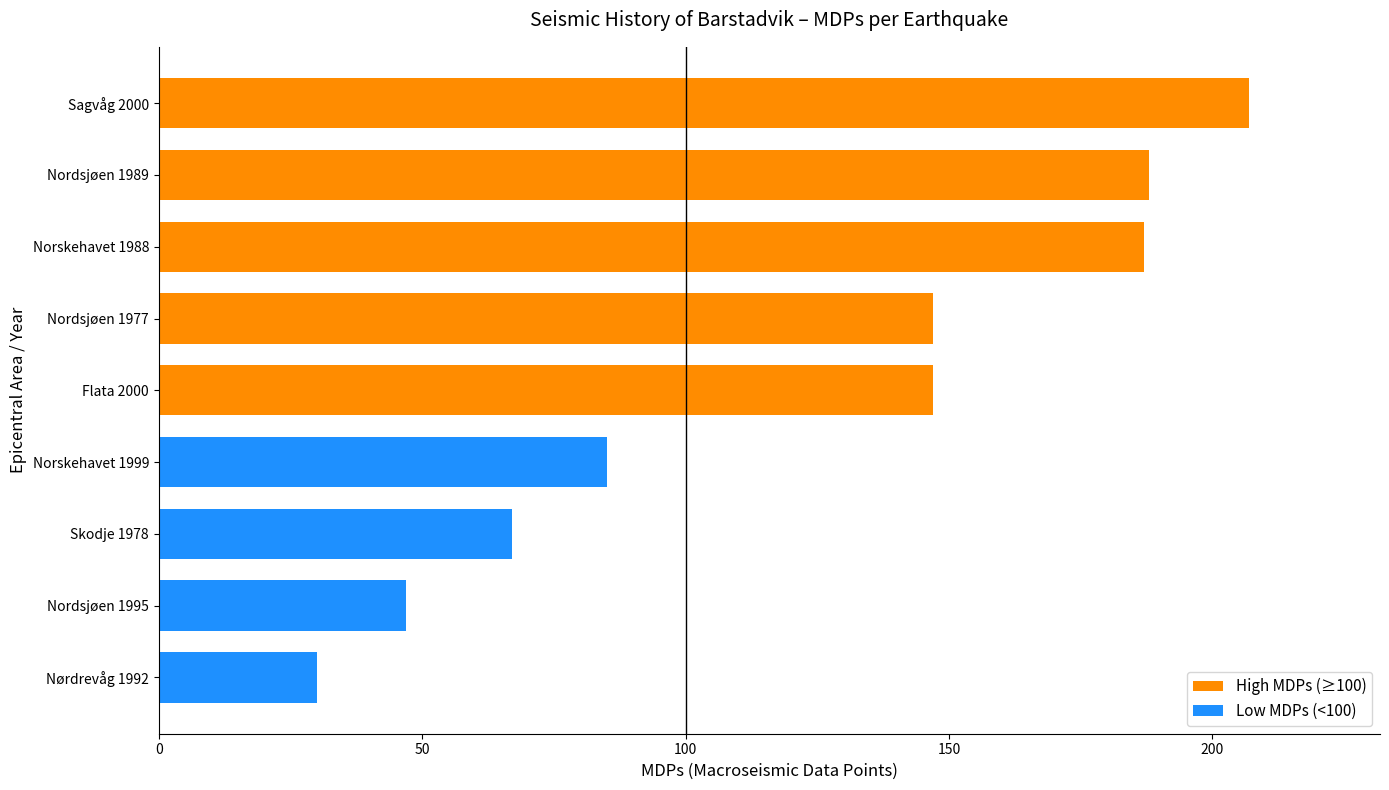

How many groups of bars are there?

9